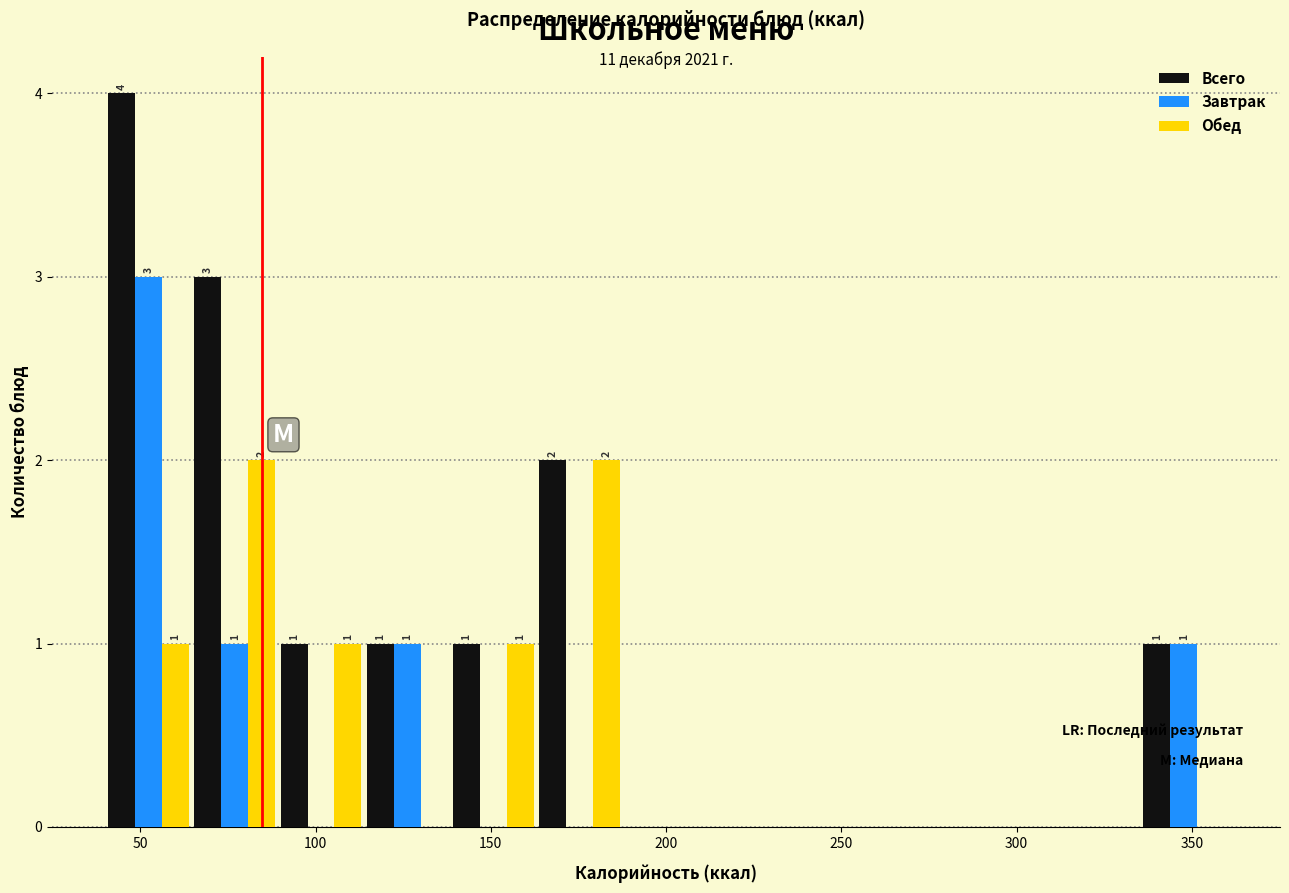

In the Всего series, which range on the x-axis has the tallest bar?

40 to 65